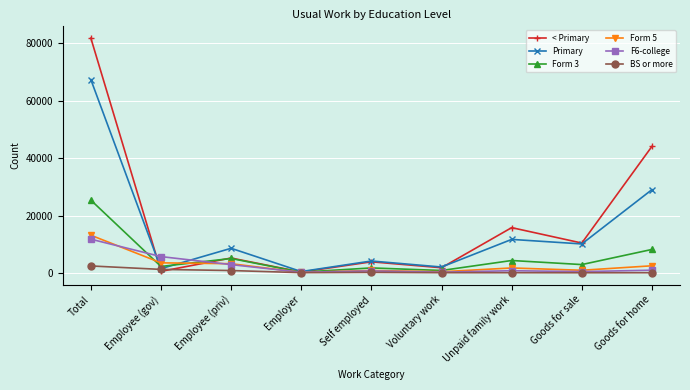

True or false: Form 3 has more than 0 points higher than both neighbors.

True